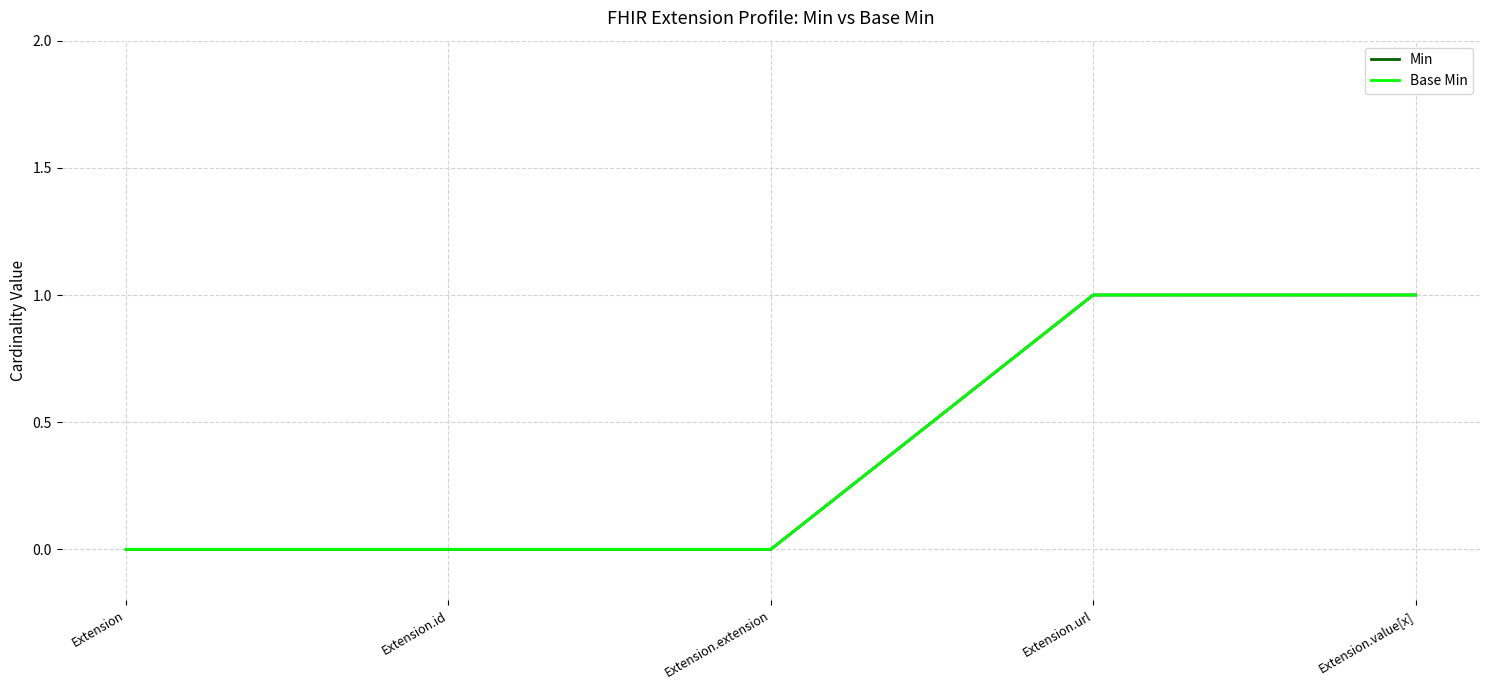

True or false: Min has more than 1 interior local peaks.

False